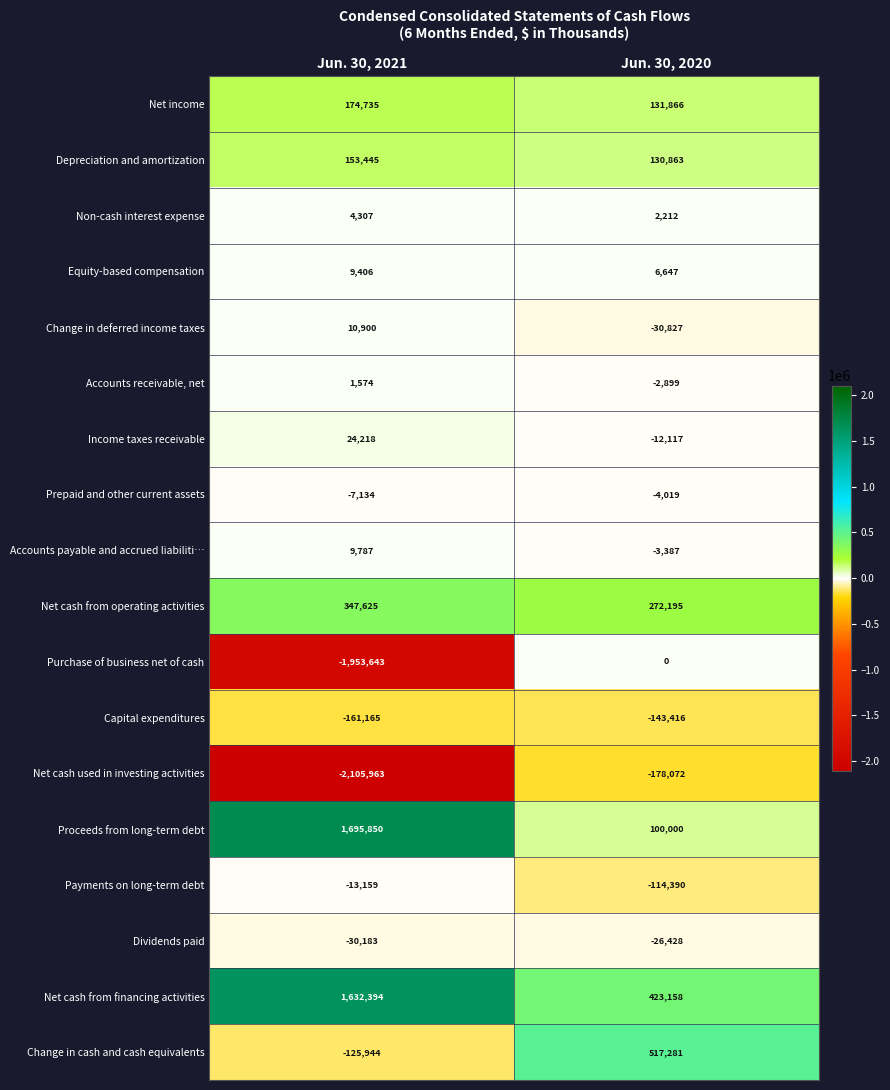

List the labels in order of Net cash from operating activities value, largest first.

Jun. 30, 2021, Jun. 30, 2020